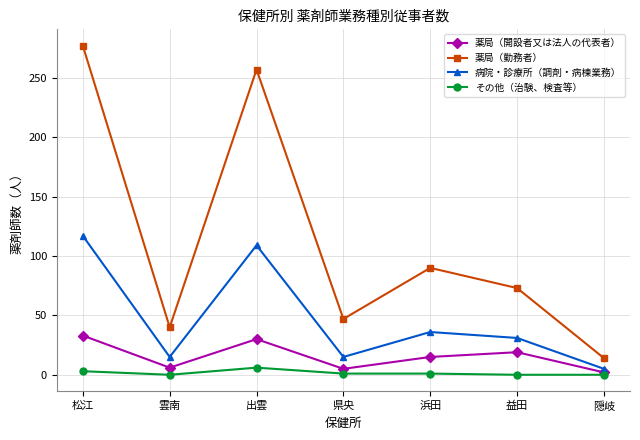

Between 雲南 and 益田, which series saw the biggest shift?

薬局（勤務者）